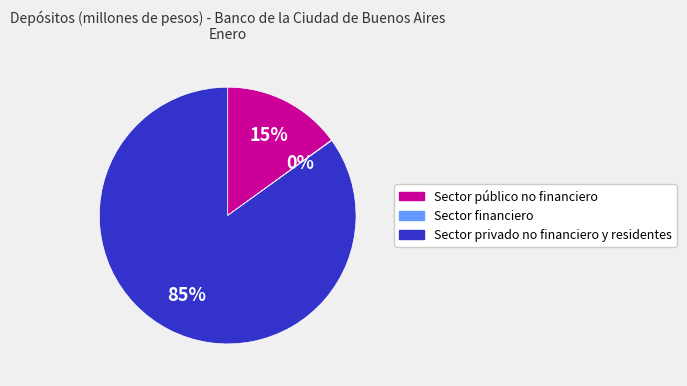

Is the sum of Sector público no financiero and Sector privado no financiero y residentes greater than half?

Yes